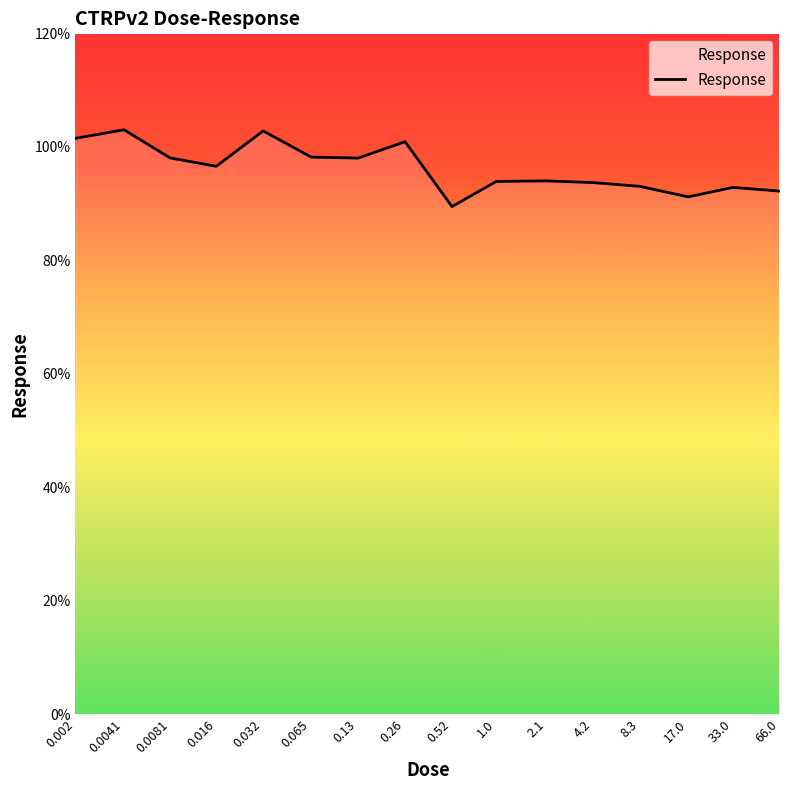

What is the difference between the maximum and minimum values?

13.5